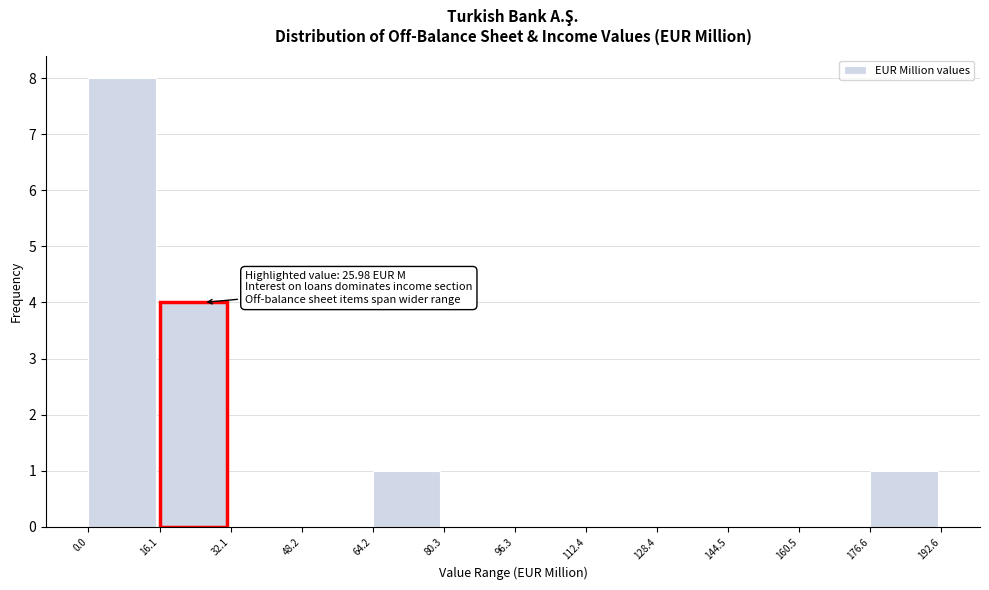

Which range on the x-axis has the tallest bar?

0.0 to 16.1